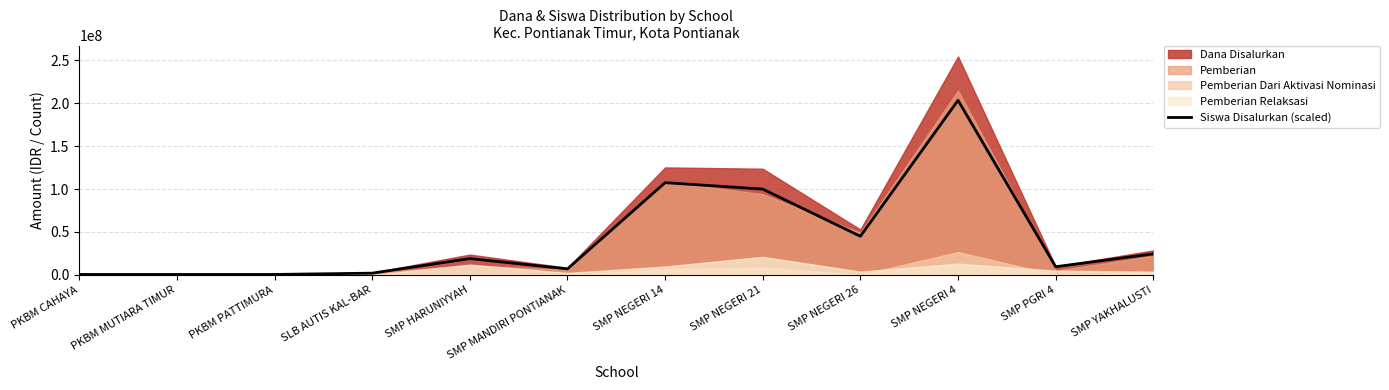

The value at SMP NEGERI 4 is 42045582. True or false?

False